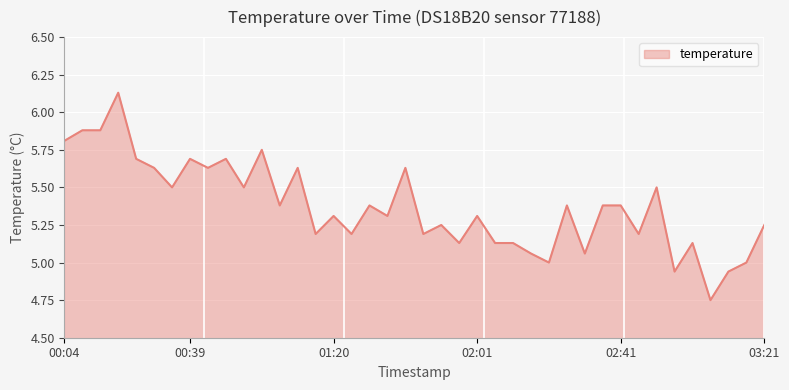

What is the difference between the maximum and minimum values?

1.4